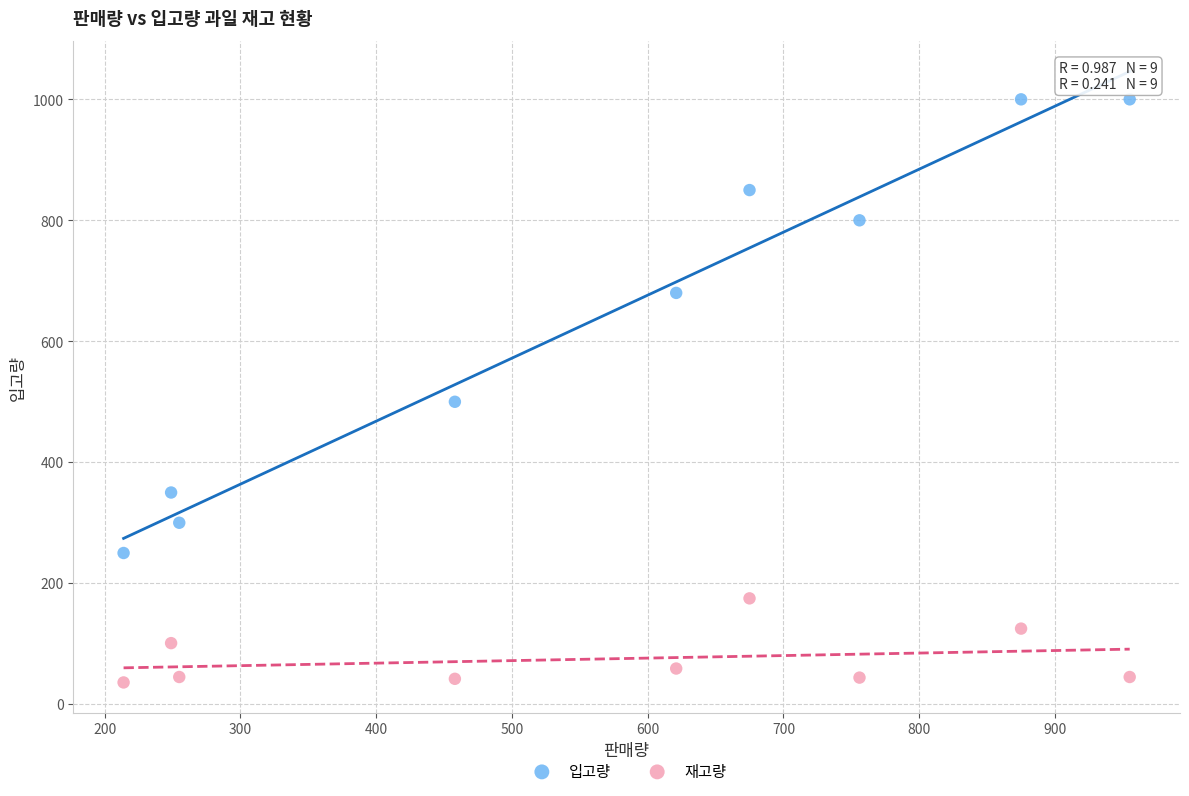

Which series has the widest spread of Y values?

입고량